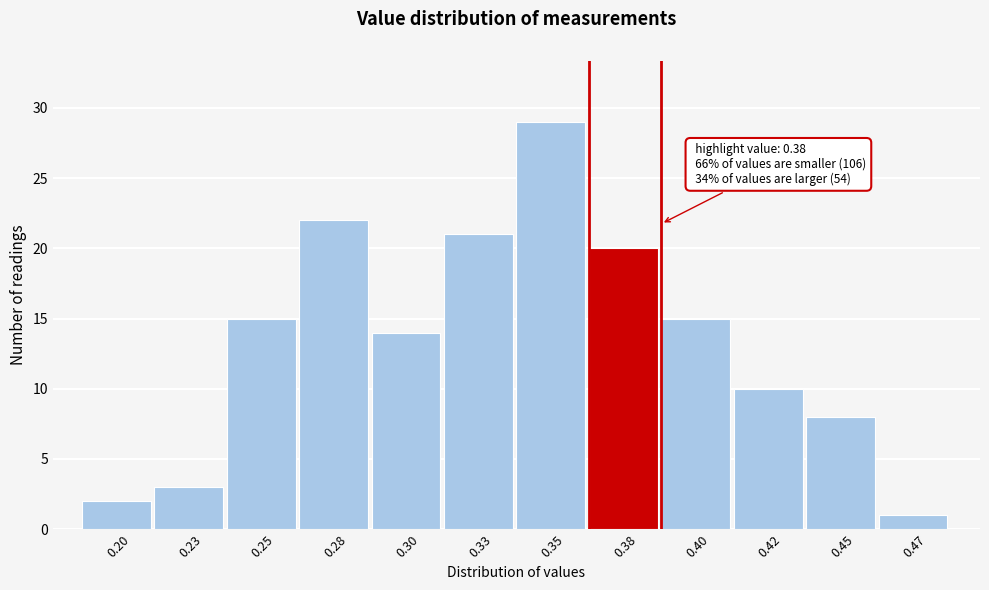

Reading left to right, extract all data points from this chart.

0.20=2	0.23=3	0.25=15	0.28=22	0.30=14	0.33=21	0.35=29	0.38=20	0.40=15	0.42=10	0.45=8	0.47=1